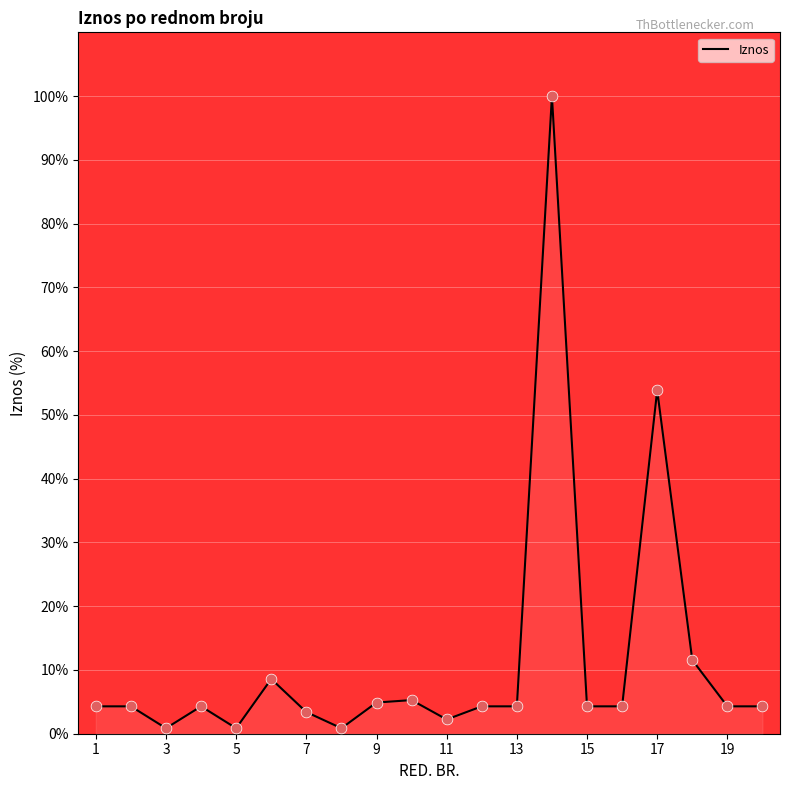

What is the difference between the maximum and minimum values?

99.1